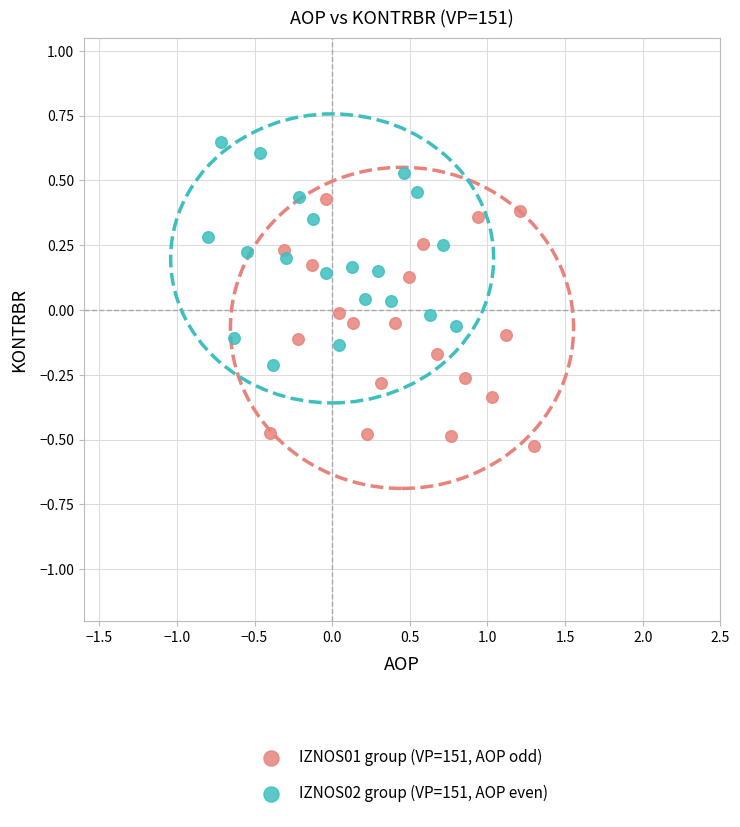

Which series reaches the minimum Y coordinate?

IZNOS01 group (VP=151, AOP odd)